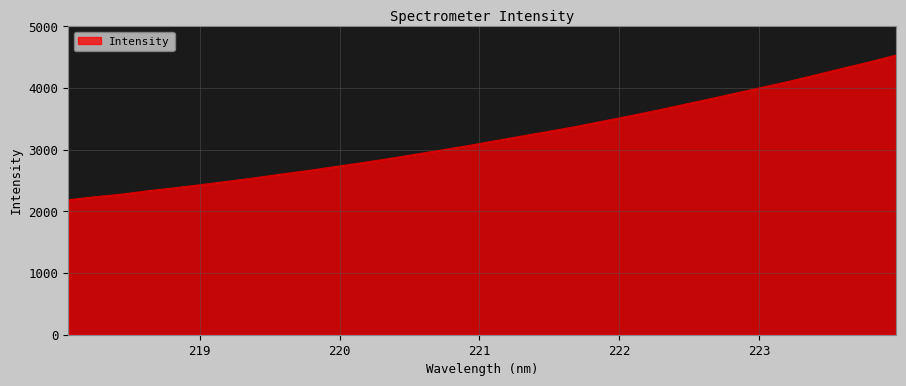

What is the smallest value displayed?

2189.2